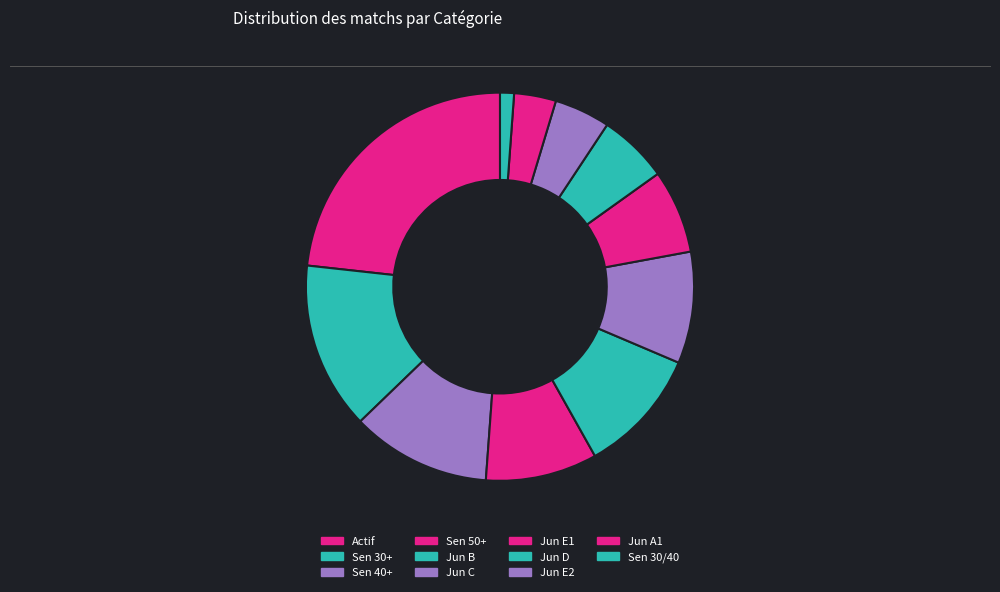

The Sen 50+ slice represents 15% of the pie. True or false?

False